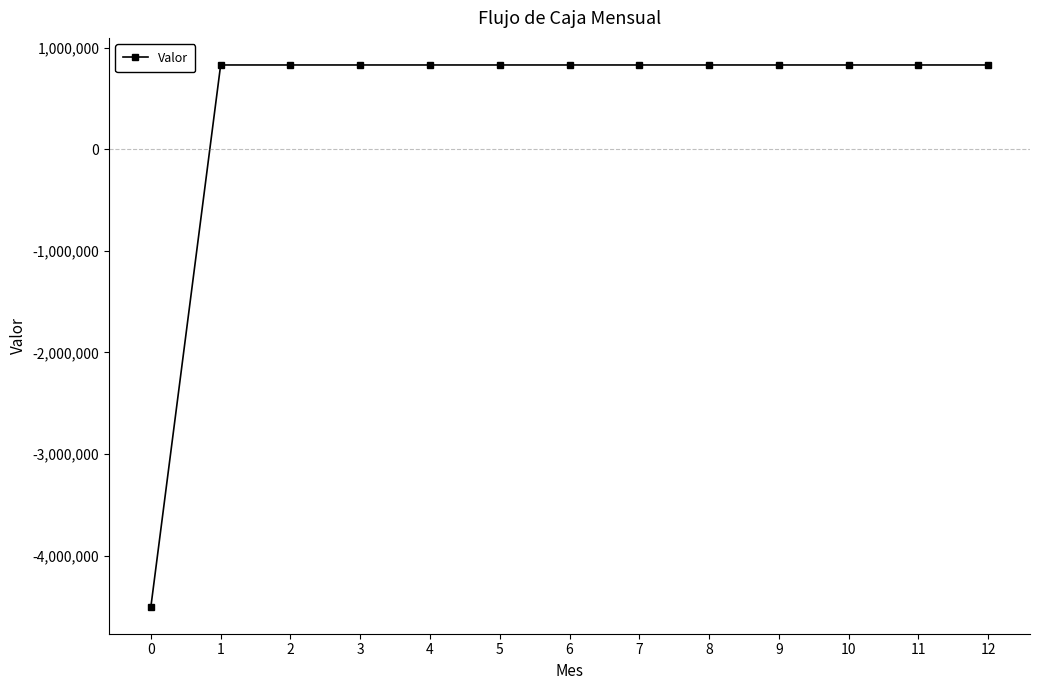

What is the greatest value displayed?

828660.6